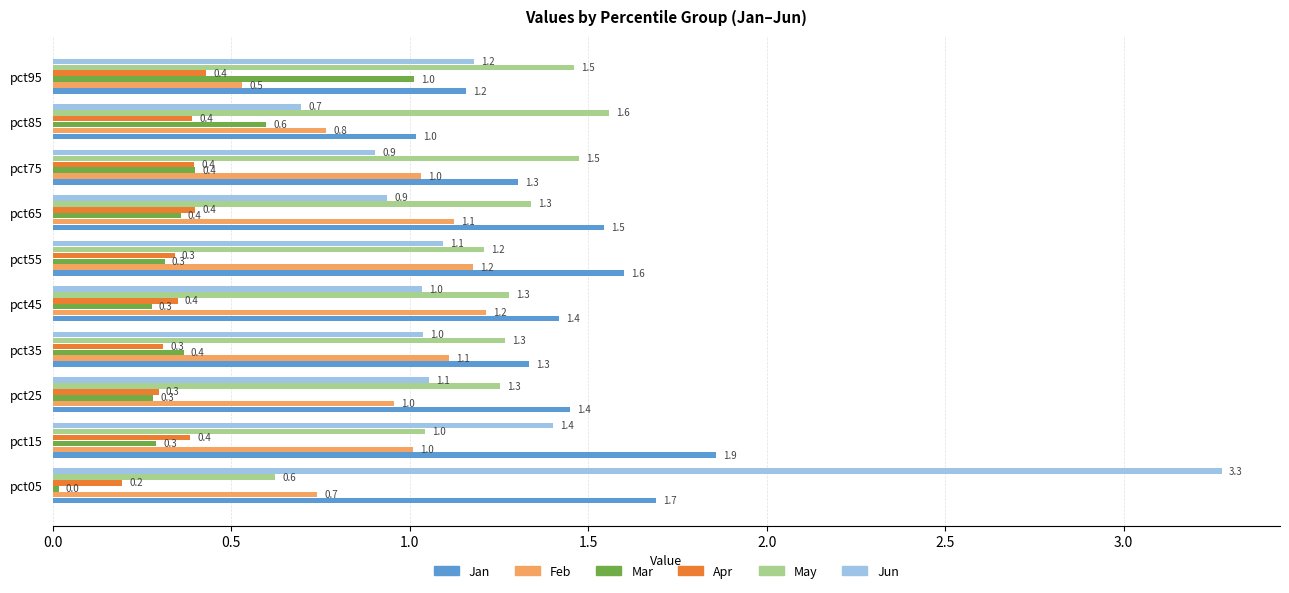

The Feb series shows 0.2 at pct85. True or false?

False